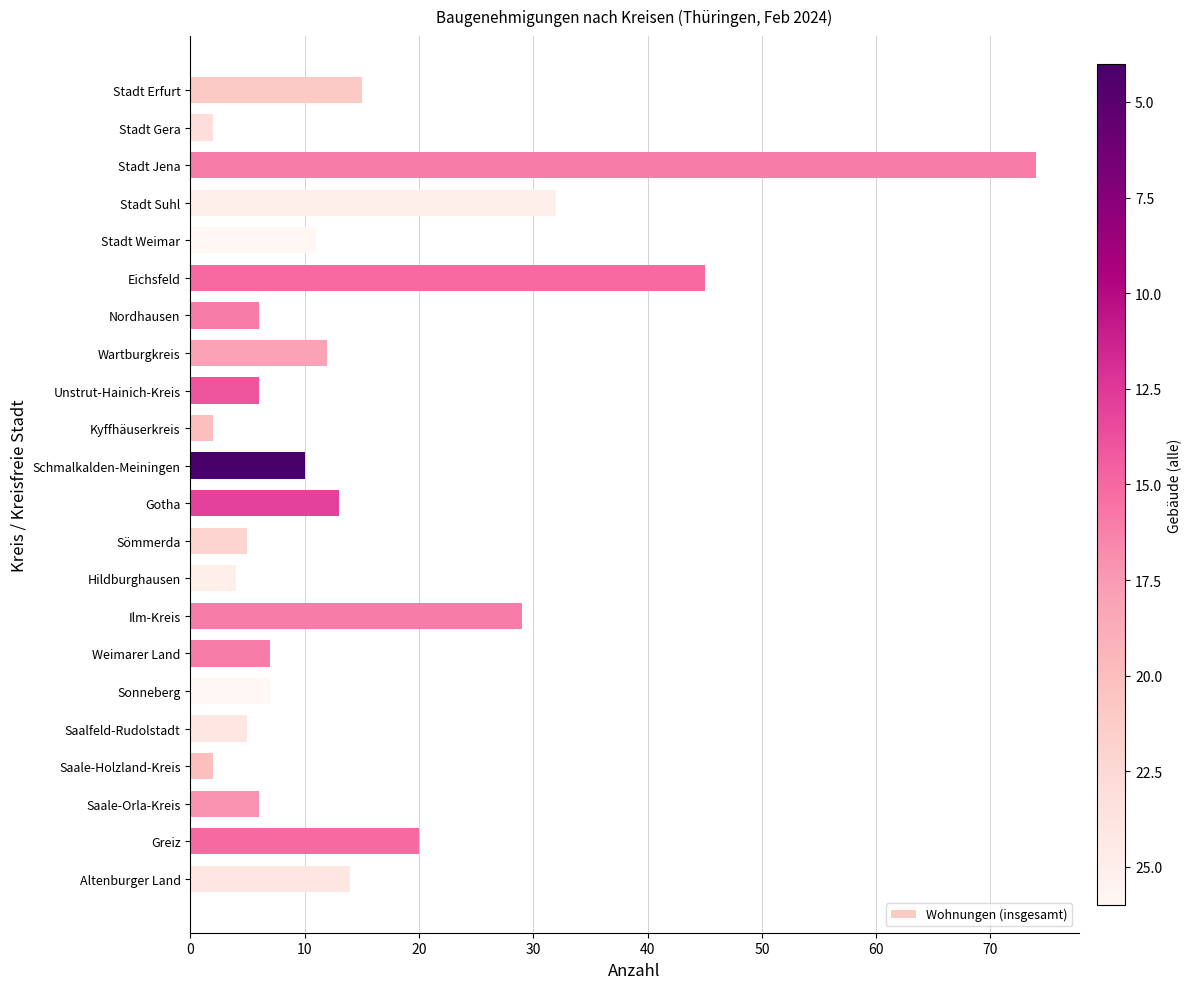

What is the difference between the maximum and second lowest values?

72